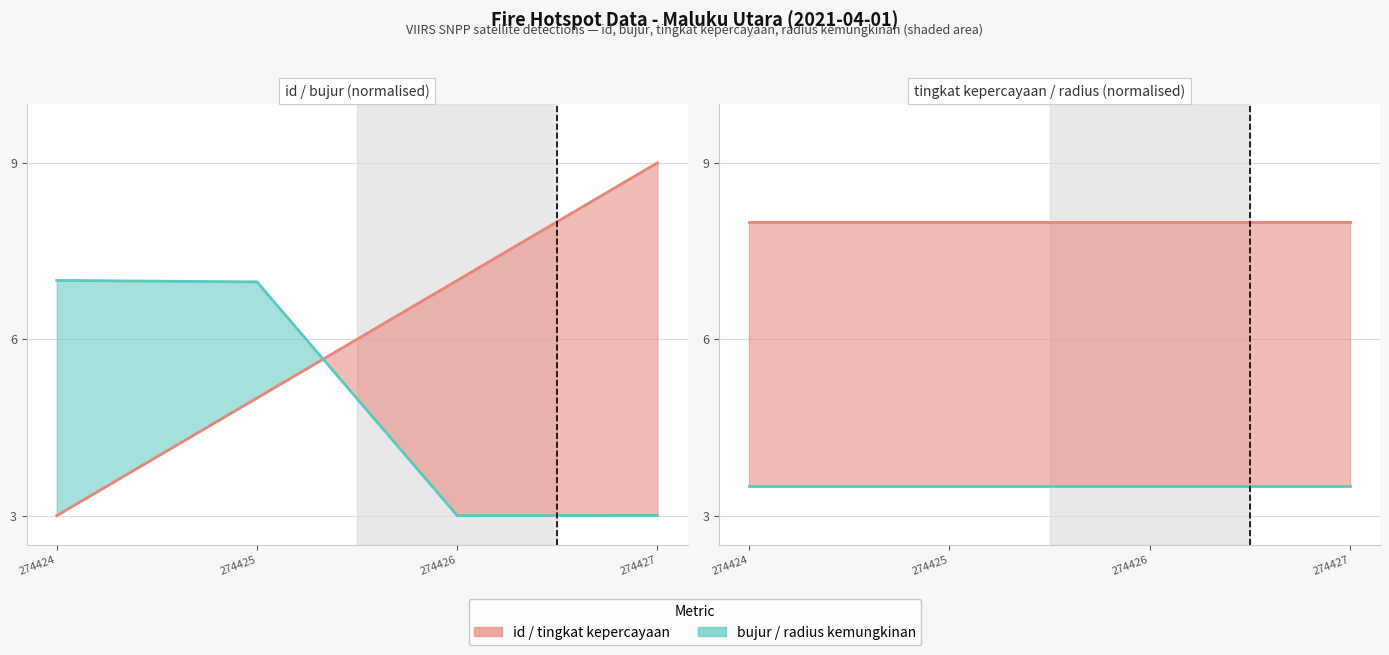

At which label does bujur first exceed 6?

274424